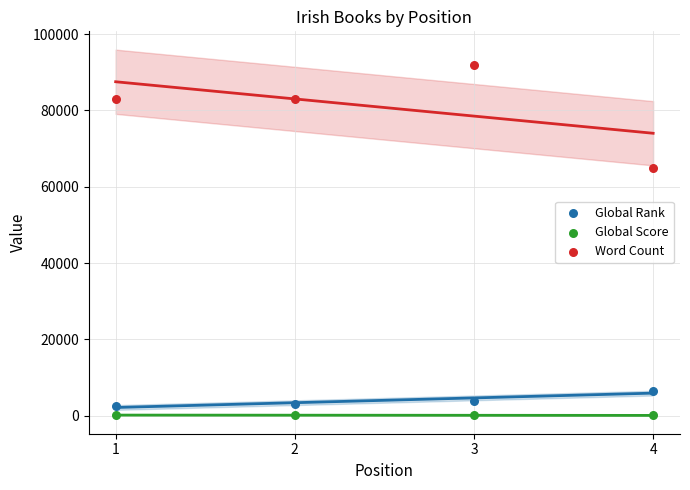

Across all series, what Y value is closest to 46028?

65000